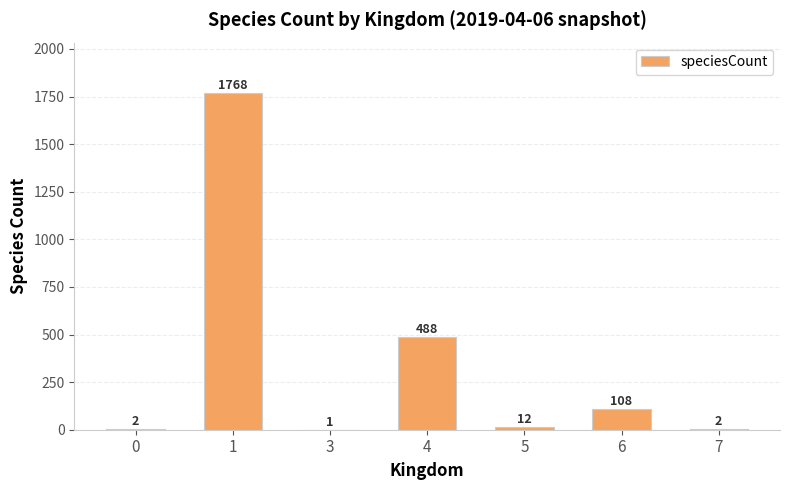

What is the change in value from 3 to 5?

+11